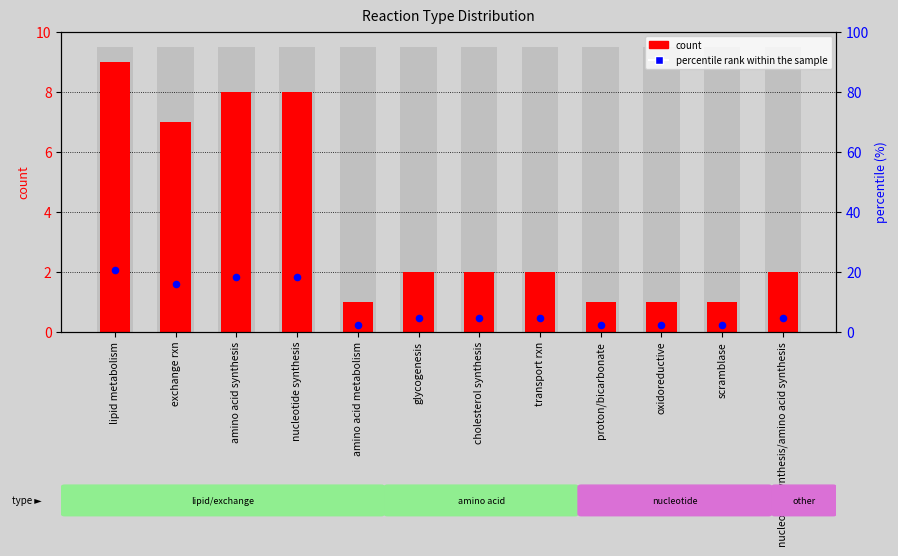

At which category is the sum across all series the highest?

lipid metabolism